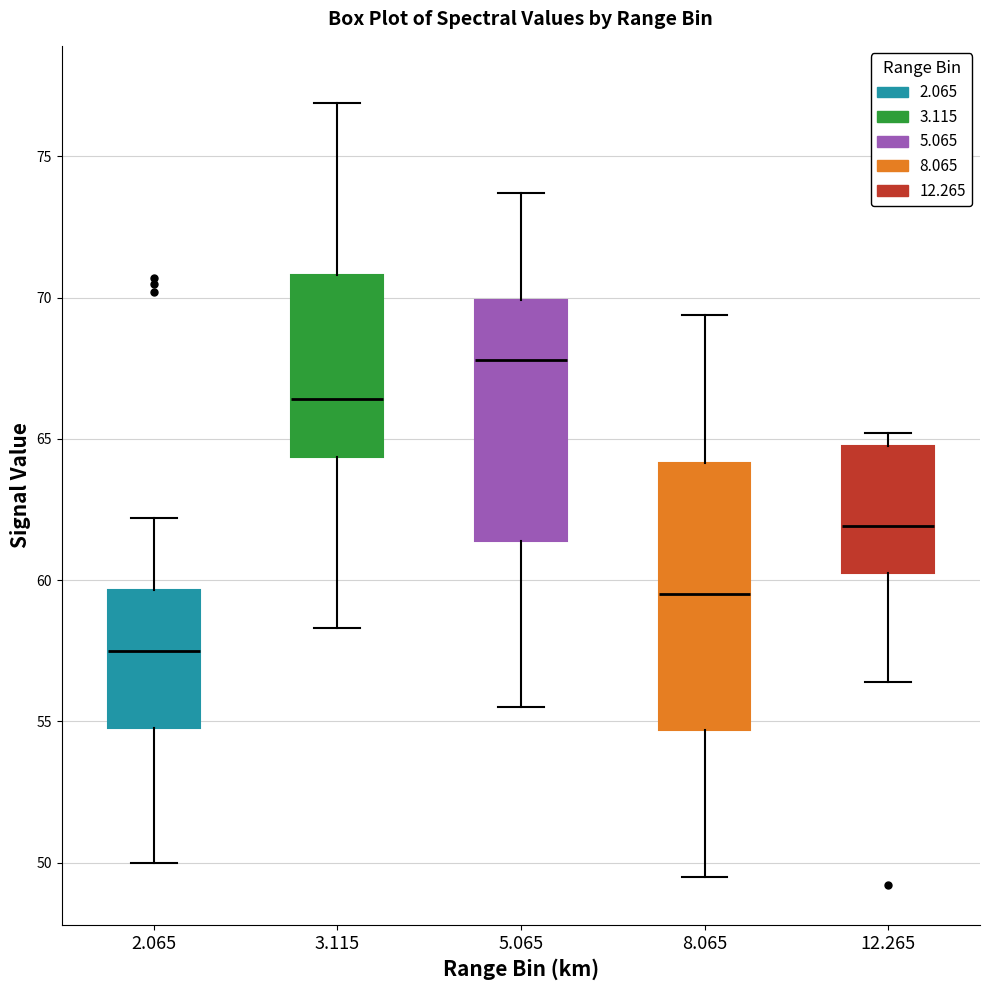

Where does the median line of the box at x = 8.065 sit on the y-axis? The values are not printed on the chart, so give them approximately, as read against the axis.

59.5